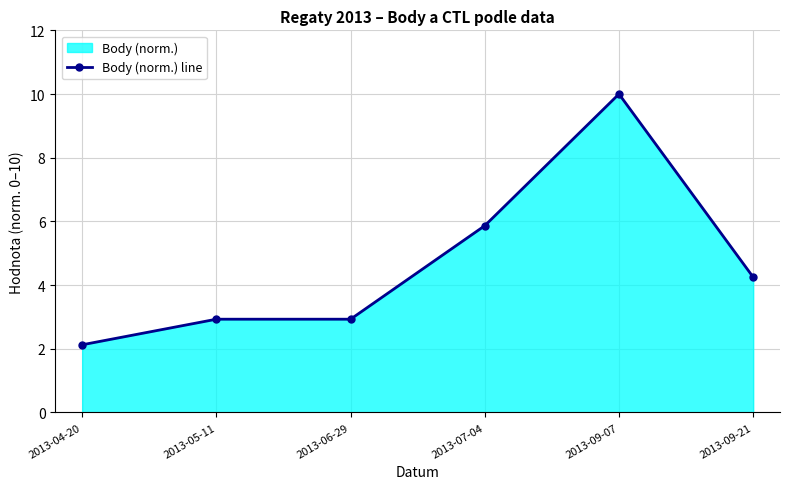

Which label corresponds to the smallest value in the chart?

2013-04-20